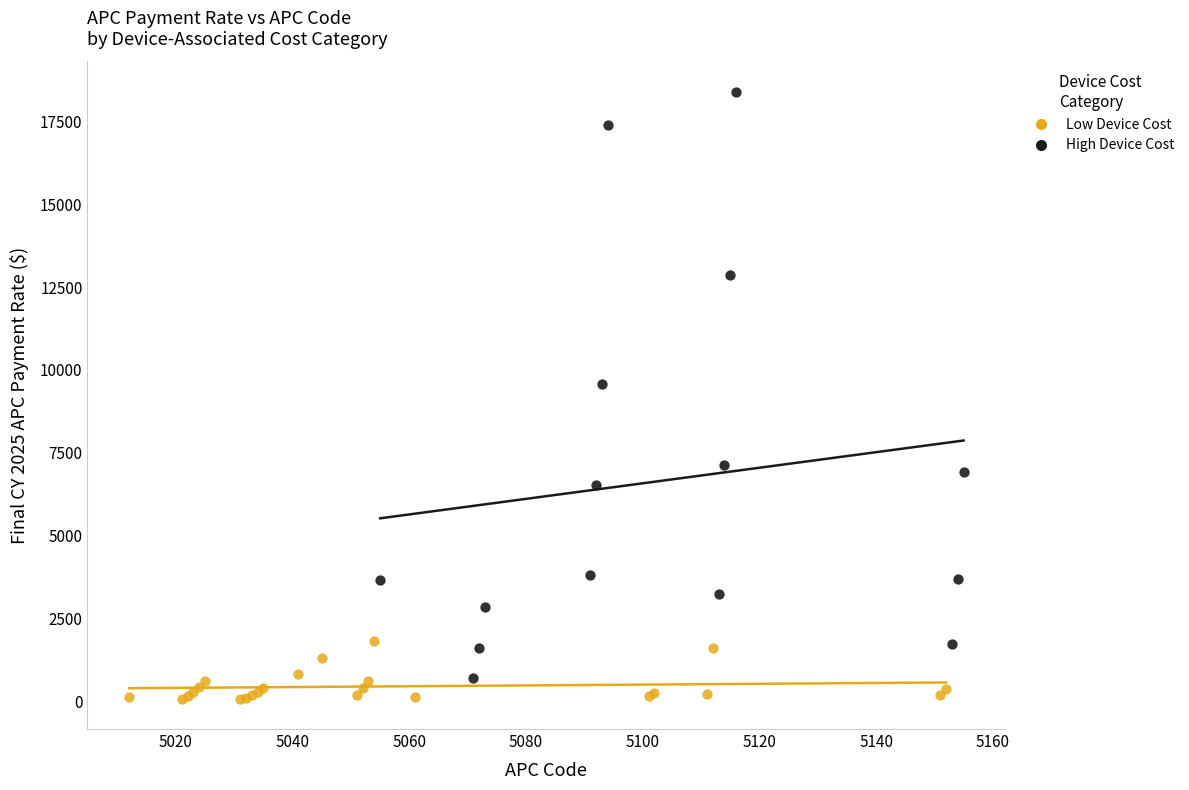

What are all the series names shown in the legend?

Low Device Cost, High Device Cost